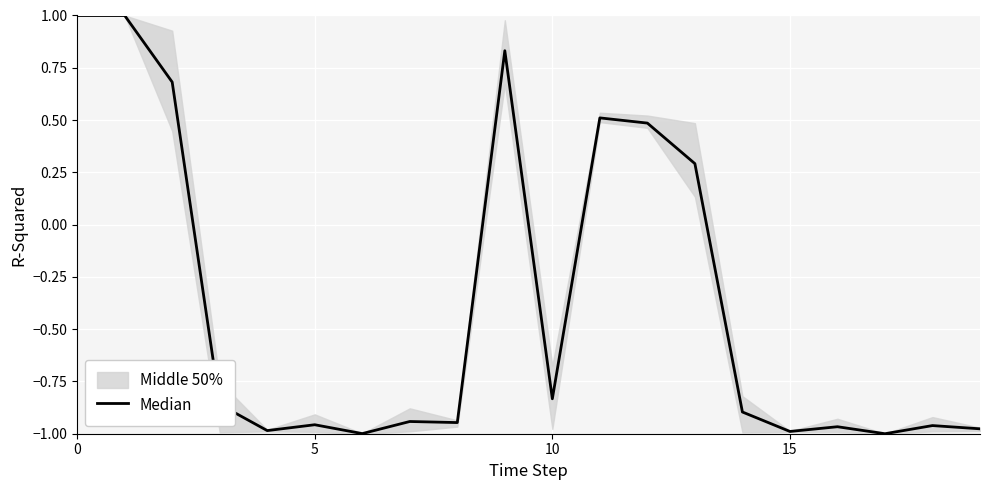

What is the difference between the values at 0 and 8?

1.9